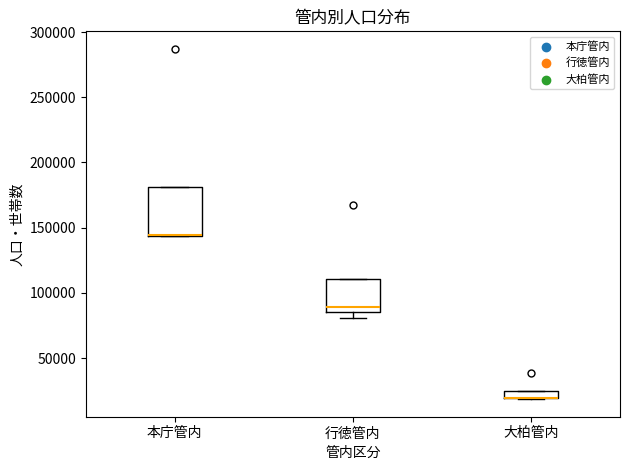

Where does the median line of the box for 行徳管内 sit on the y-axis? The values are not printed on the chart, so give them approximately, as read against the axis.

90000